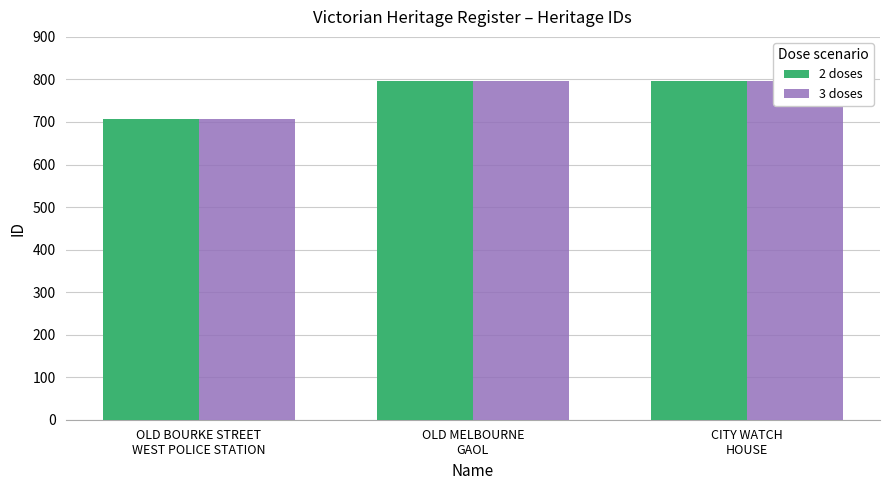

Are the bars grouped side by side (vs. stacked)?

Yes